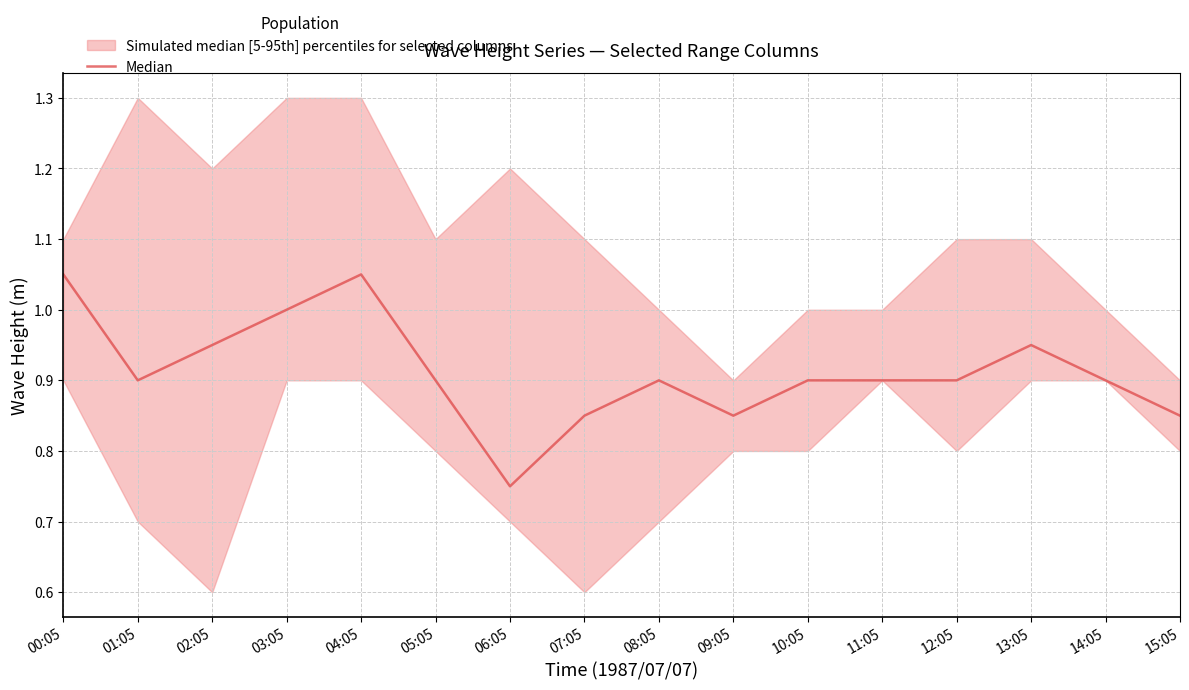

Count the values in the range 0 to 1.

14